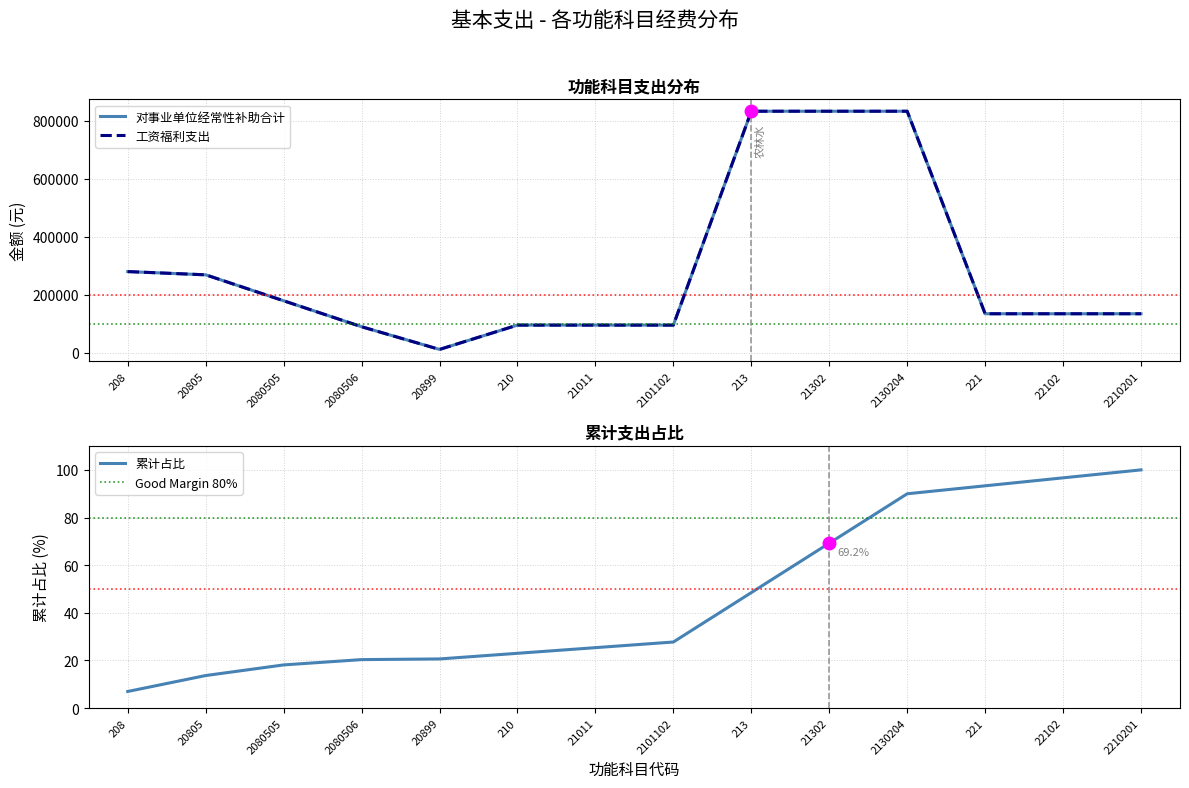

What is the difference between the maximum and minimum values in the 工资福利支出 series?

821020